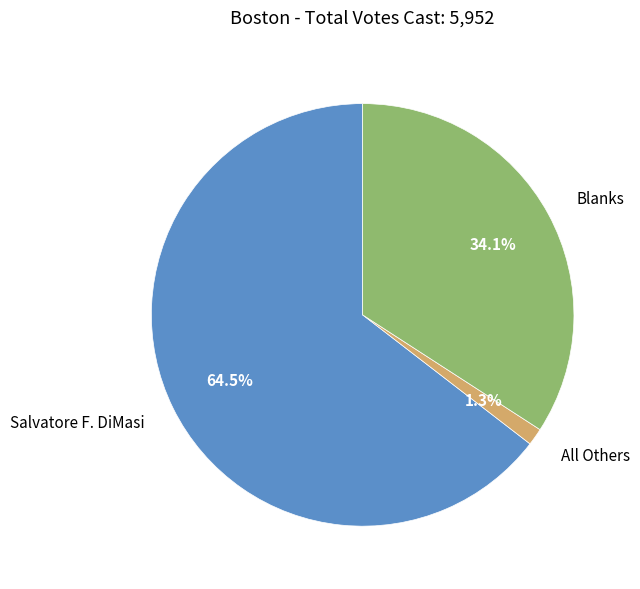

Between Salvatore F. DiMasi and All Others, which is larger?

Salvatore F. DiMasi